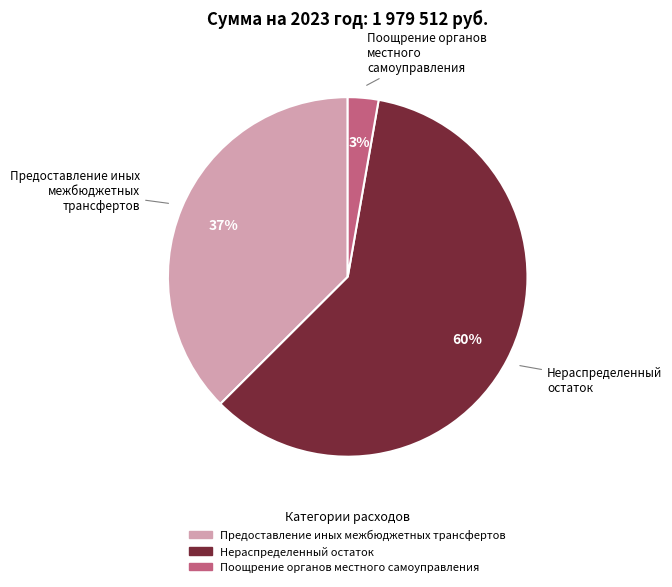

Is there a majority slice in this chart?

Yes